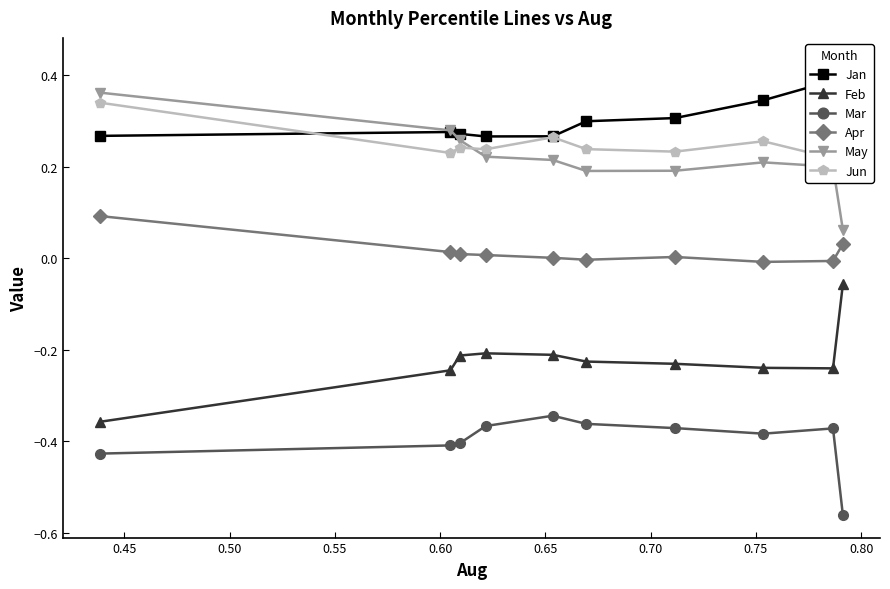

Which series has the widest spread of values?

Feb